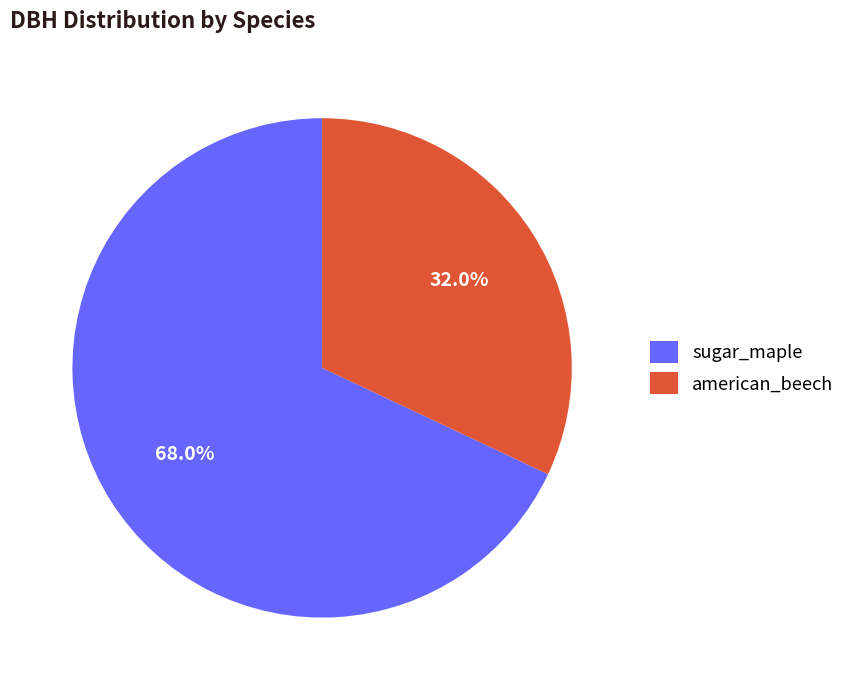

What portion of the pie excludes american_beech?

68.0%